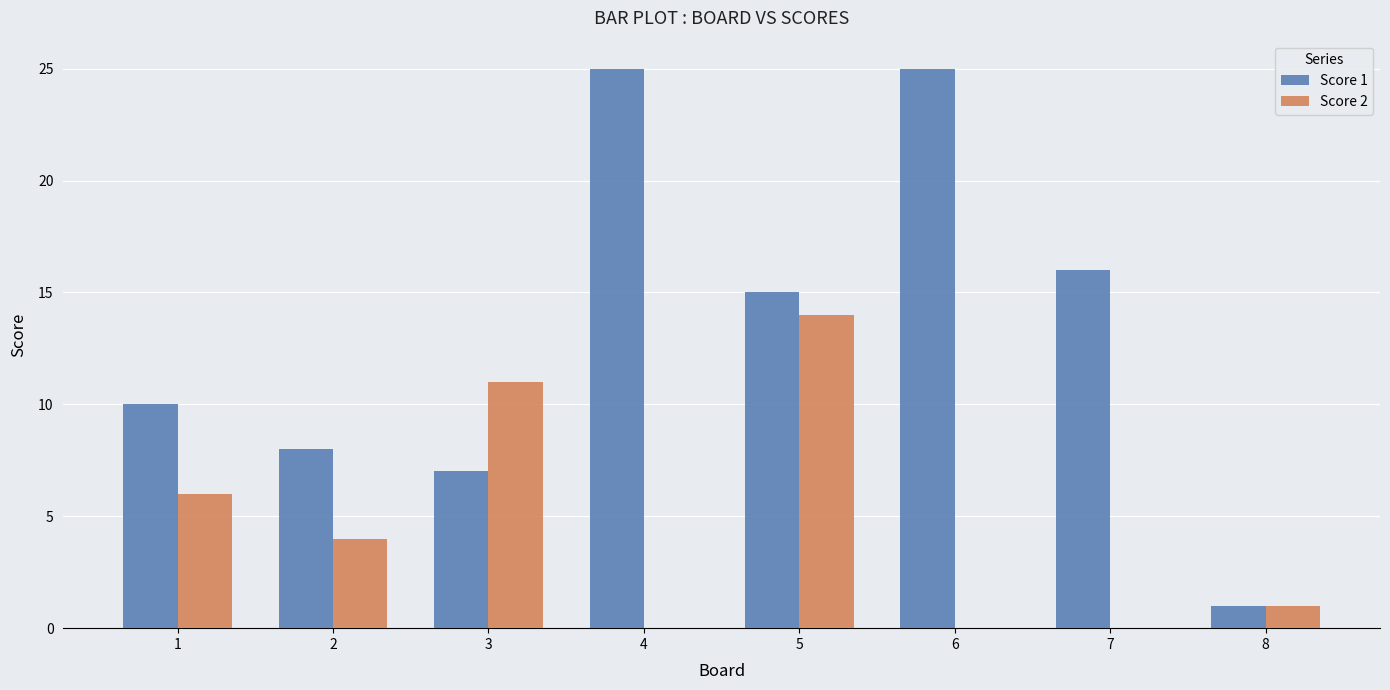

At which label does Score 2 reach its peak?

5